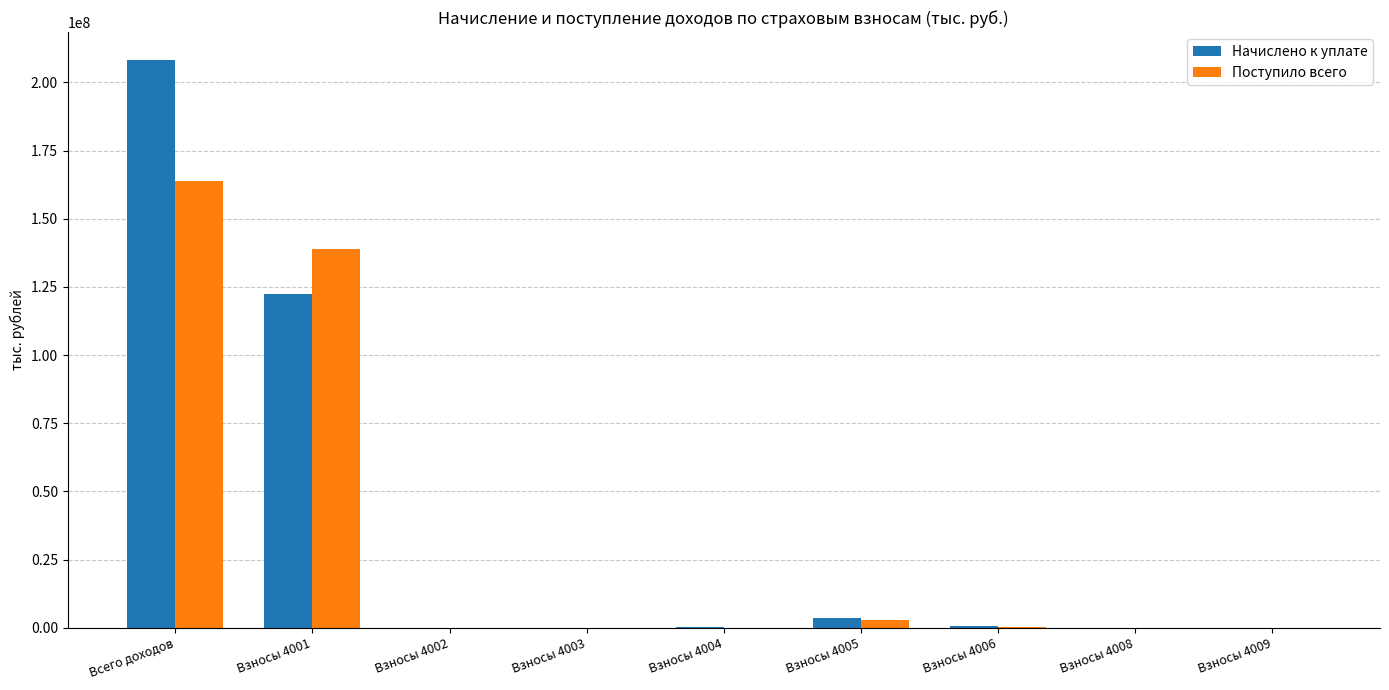

What is the greatest value displayed?

208035510